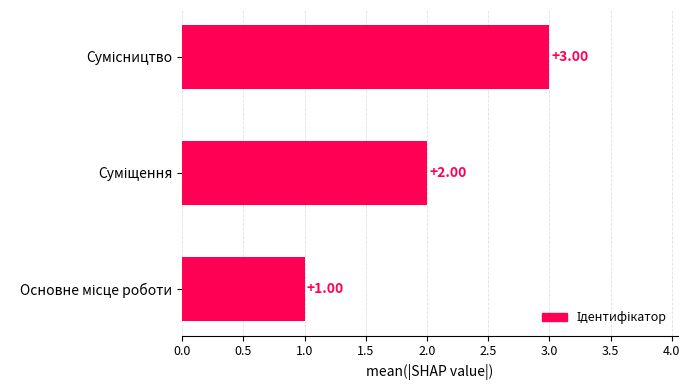

What is the sum of all values?

6